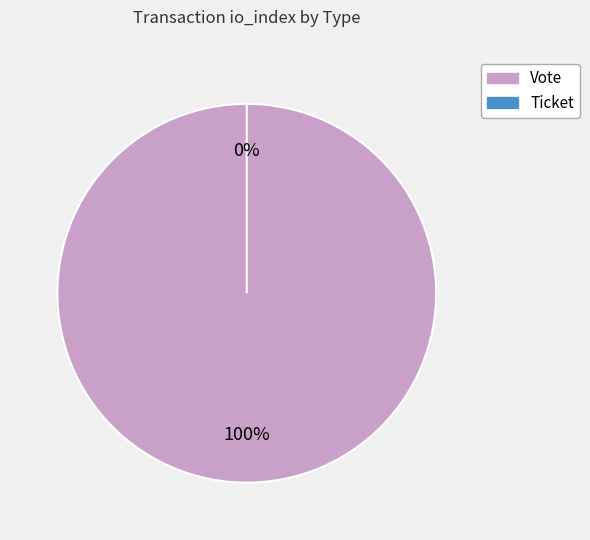

Is it true that Ticket is 1% of the pie?

False